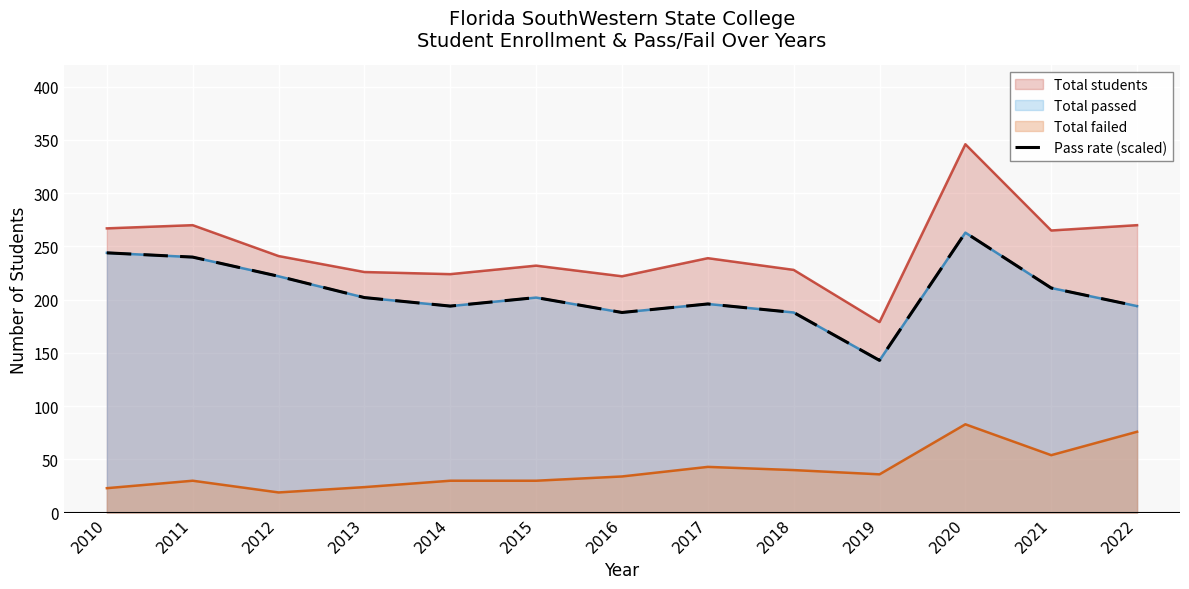

The value at 2013 is 342.5. True or false?

False